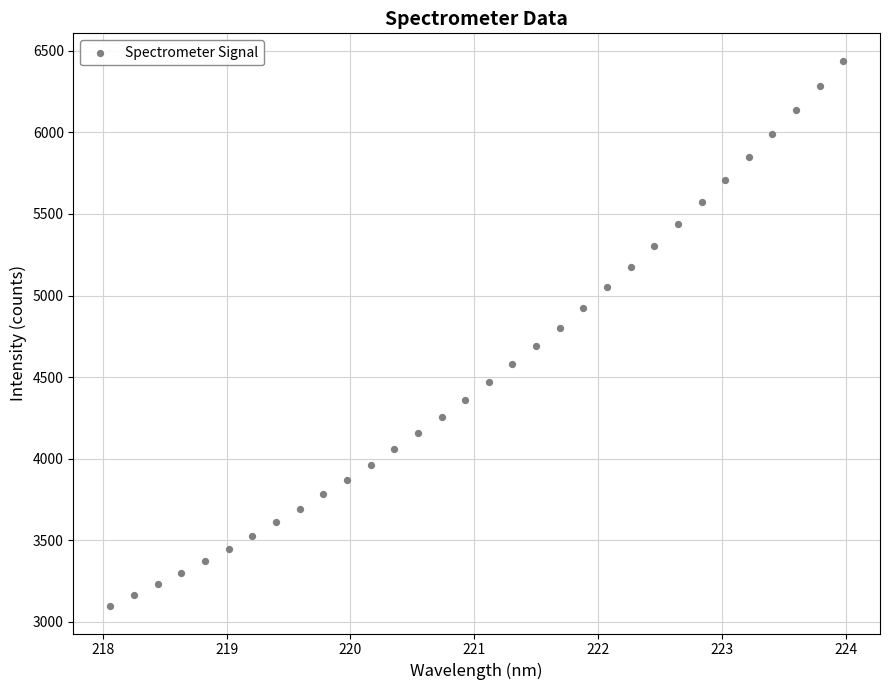

What is the range of X values (max minus min)?

5.9